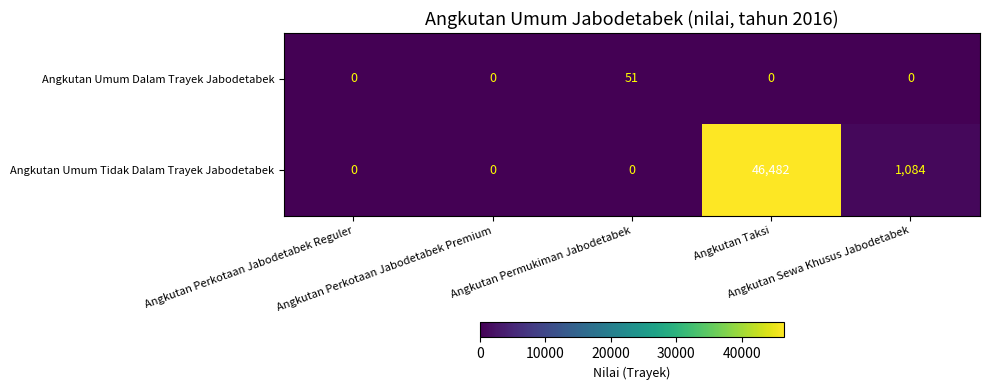

What is the average value of the Angkutan Umum Dalam Trayek Jabodetabek series?

10